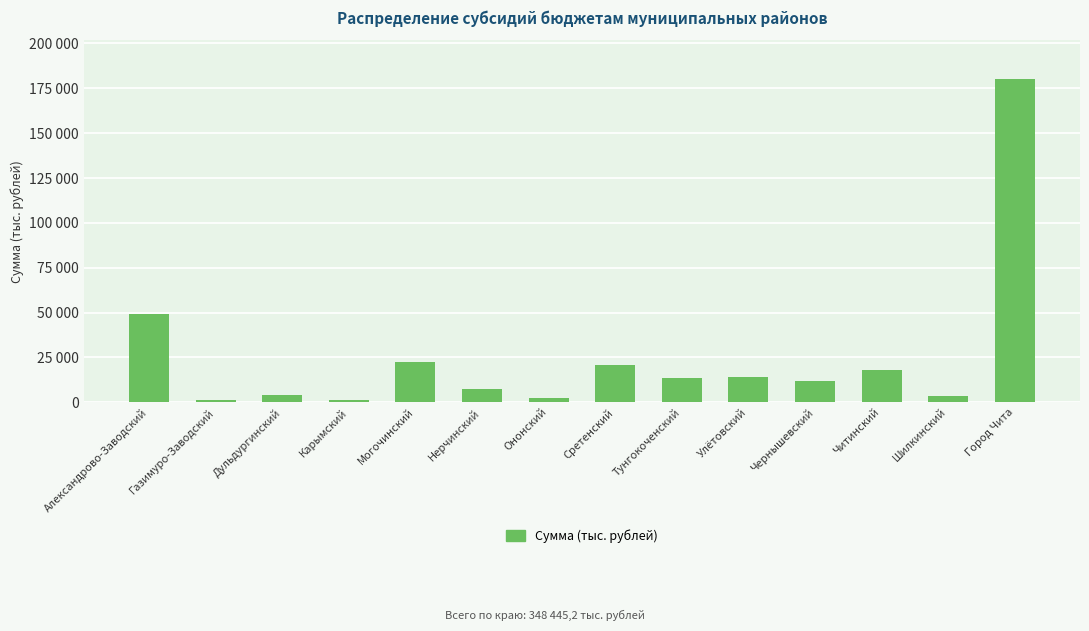

Are the bars horizontal?

No